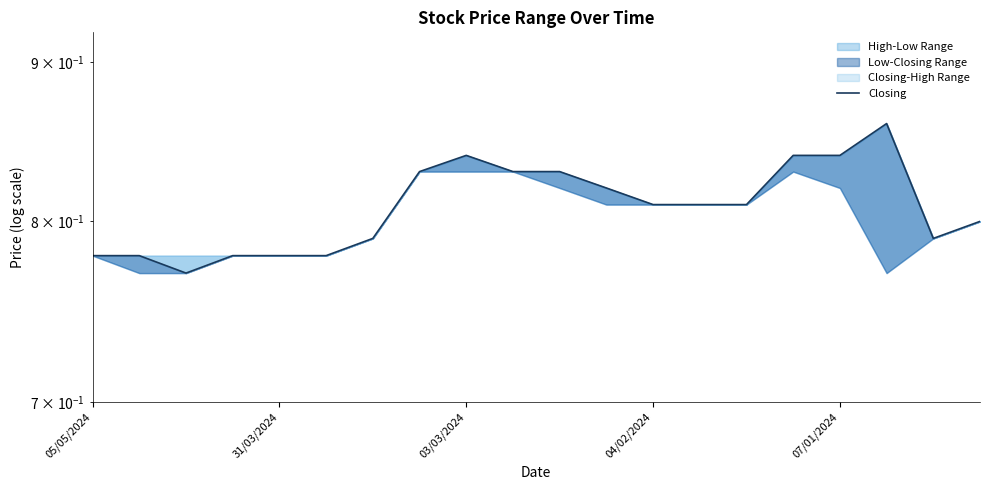

What is the minimum value shown in the chart?

0.8